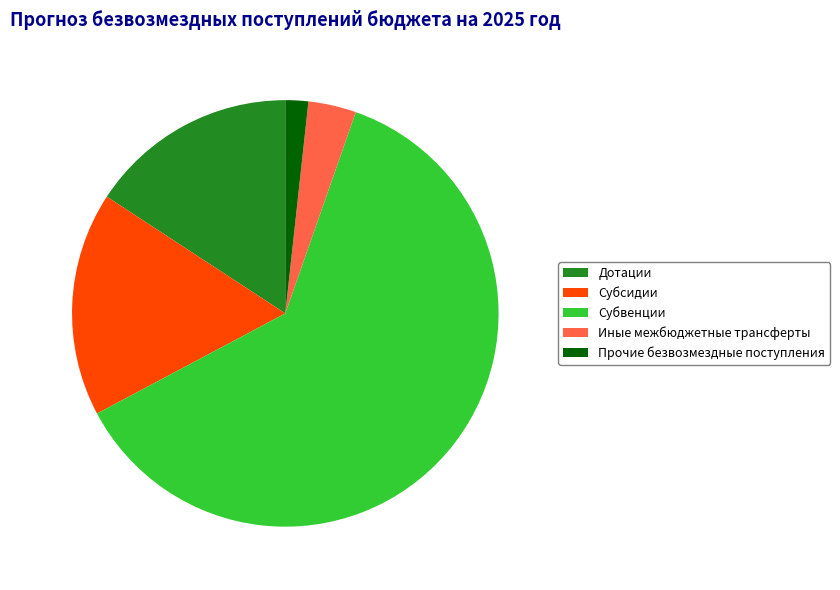

Combined, do Прочие безвозмездные поступления and Субсидии account for over 50%?

No